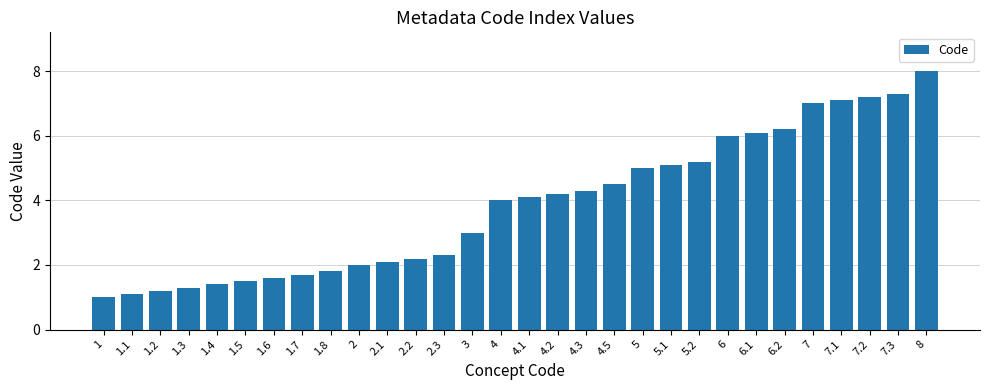

What is the label of the 27th bar from the left?

7.1